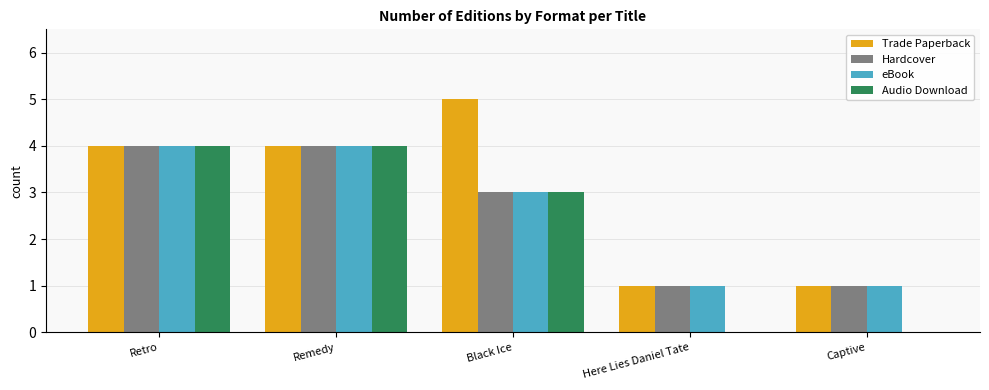

Reading right to left, transcribe all the data shown in this chart.

Trade Paperback: Captive=1	Here Lies Daniel Tate=1	Black Ice=5	Remedy=4	Retro=4
Hardcover: Captive=1	Here Lies Daniel Tate=1	Black Ice=3	Remedy=4	Retro=4
eBook: Captive=1	Here Lies Daniel Tate=1	Black Ice=3	Remedy=4	Retro=4
Audio Download: Captive=0	Here Lies Daniel Tate=0	Black Ice=3	Remedy=4	Retro=4